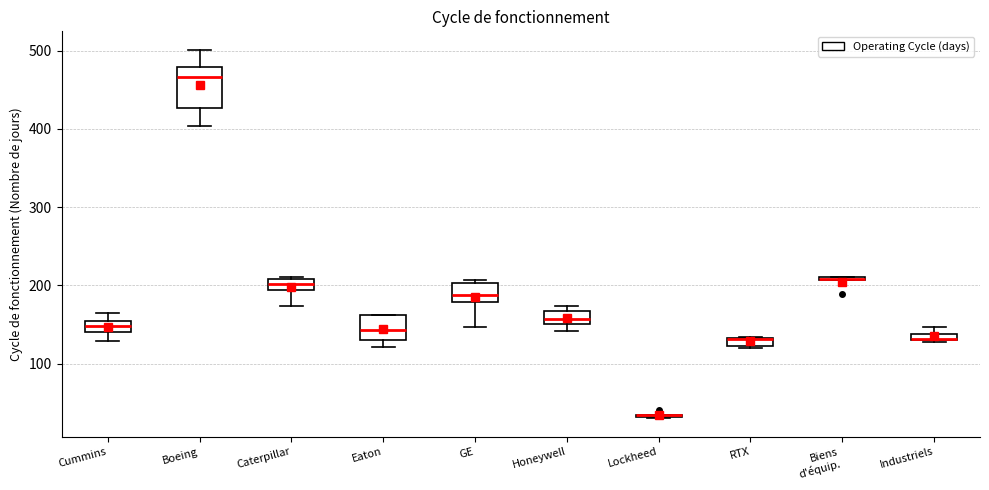

Where is the lower edge of the box for RTX on the y-axis? The values are not printed on the chart, so give them approximately, as read against the axis.

120